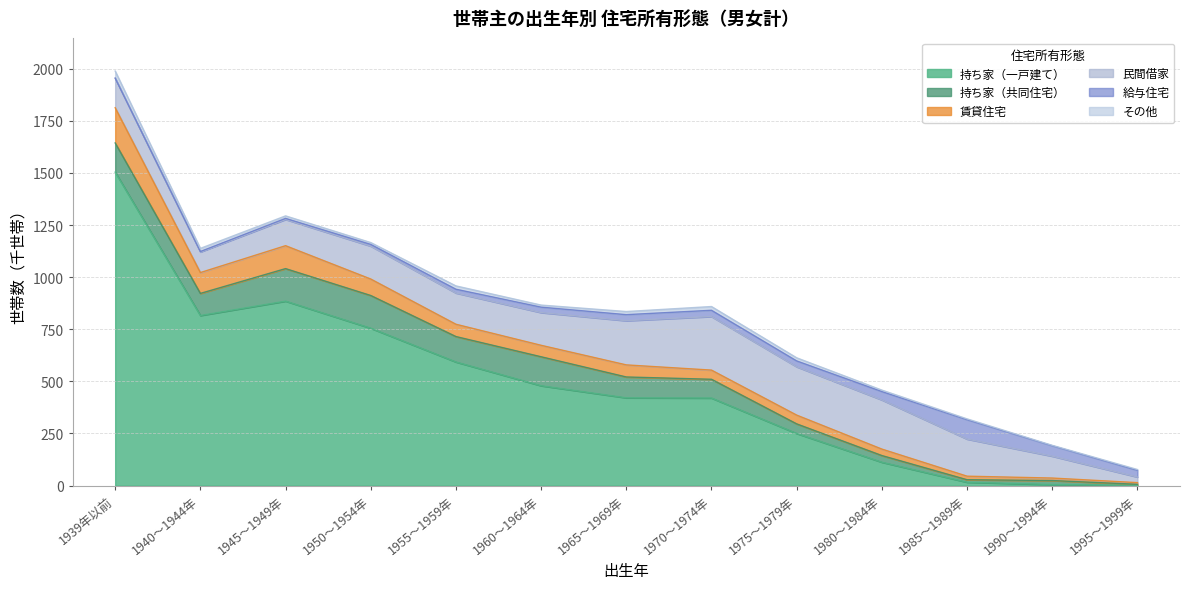

What is the sum of all その他 values?

161